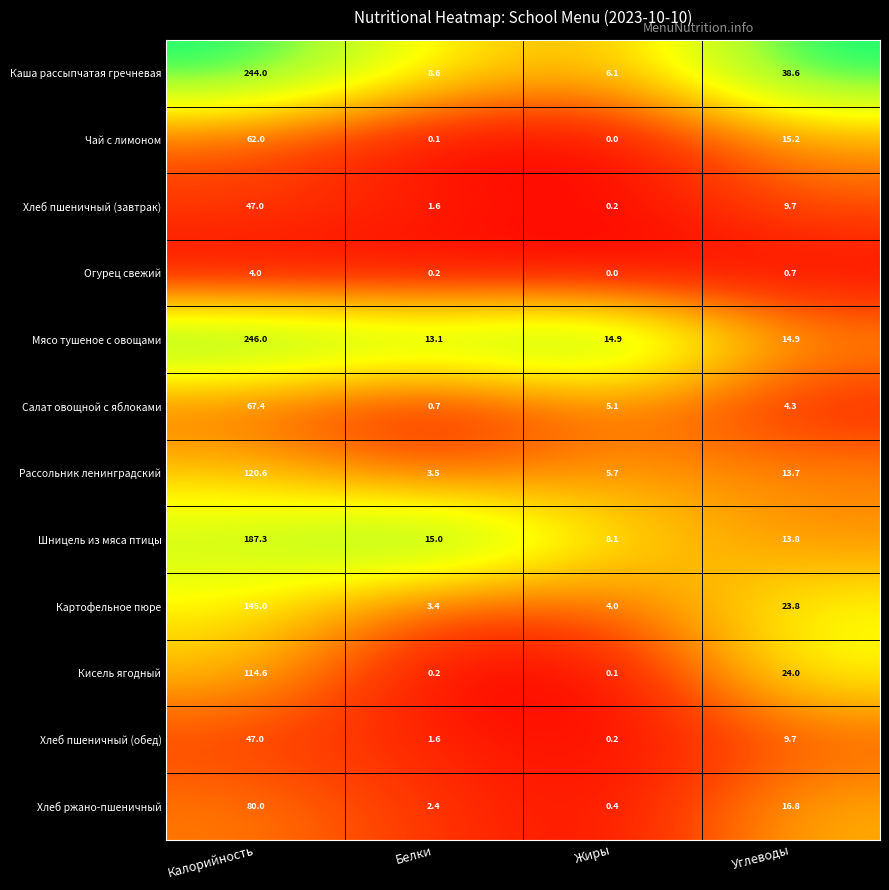

What is the difference between the maximum and minimum values in the Салат овощной с яблоками series?

66.7